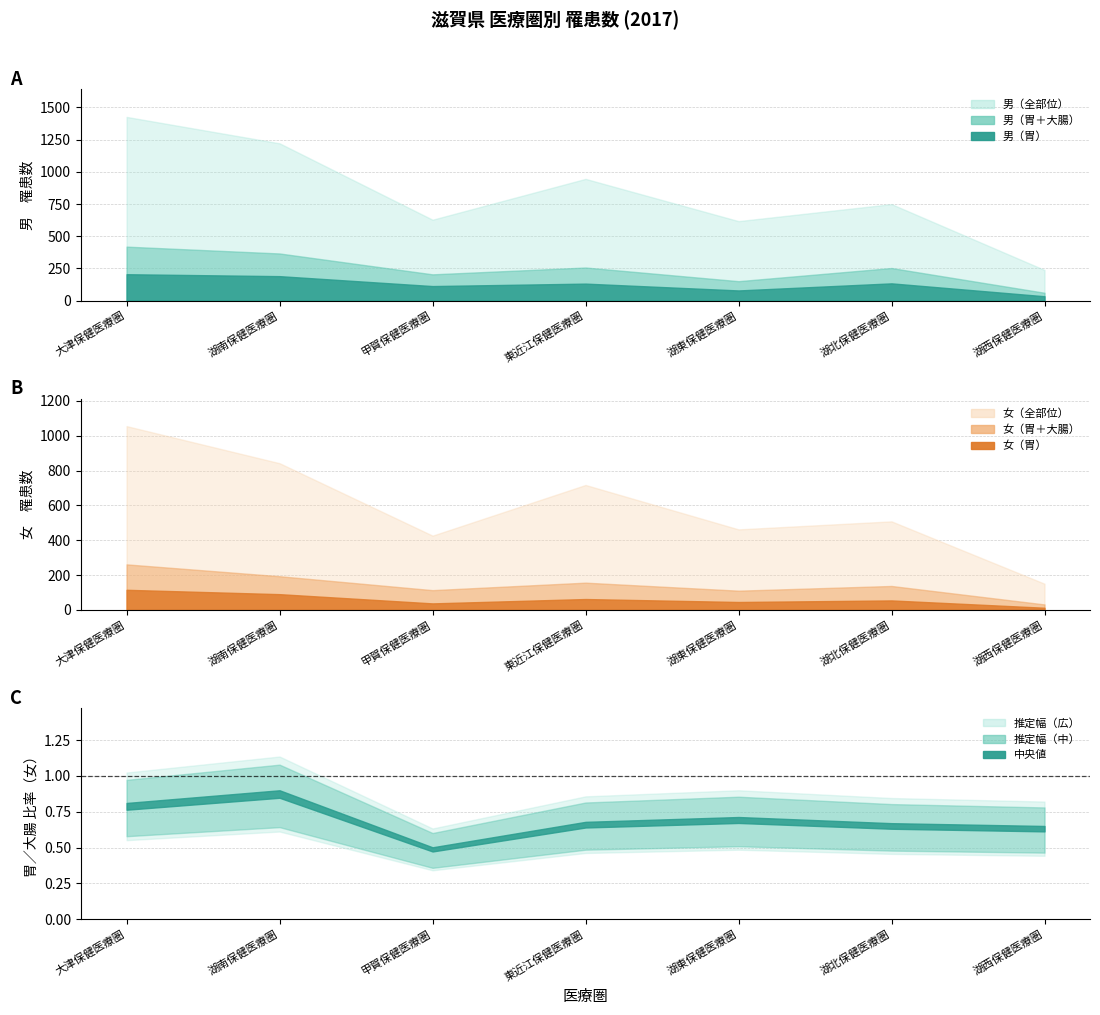

The 女（大腸） series shows 99 at 大津保健医療圏. True or false?

False